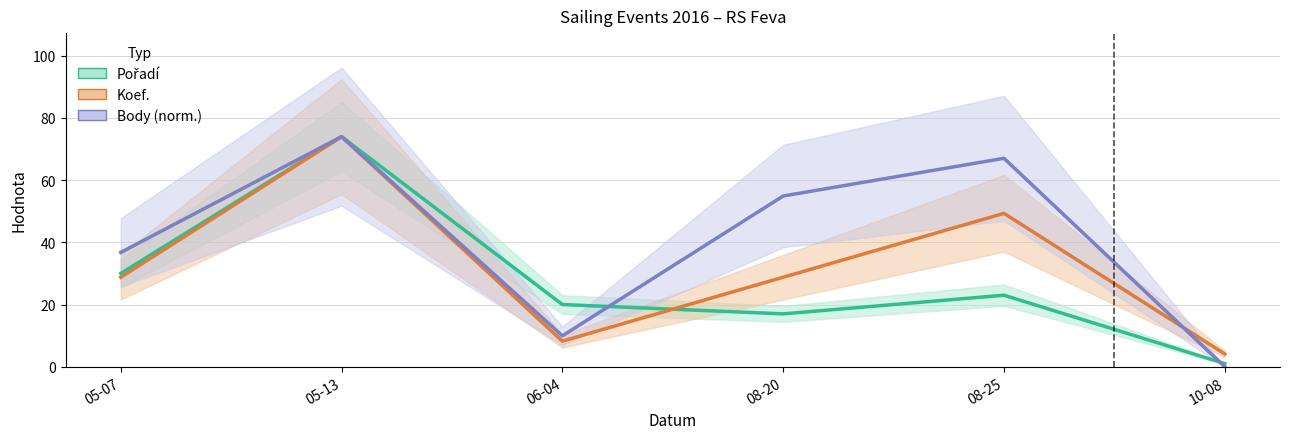

Reading left to right, list all the values displayed in this chart.

Pořadí: 30.0	74.0	20.0	17.0	23.0	1.0
Koef.: 28.8	74.0	8.2	28.8	49.3	4.1
Body (norm.): 36.8	74.0	9.9	54.9	67.0	0.0